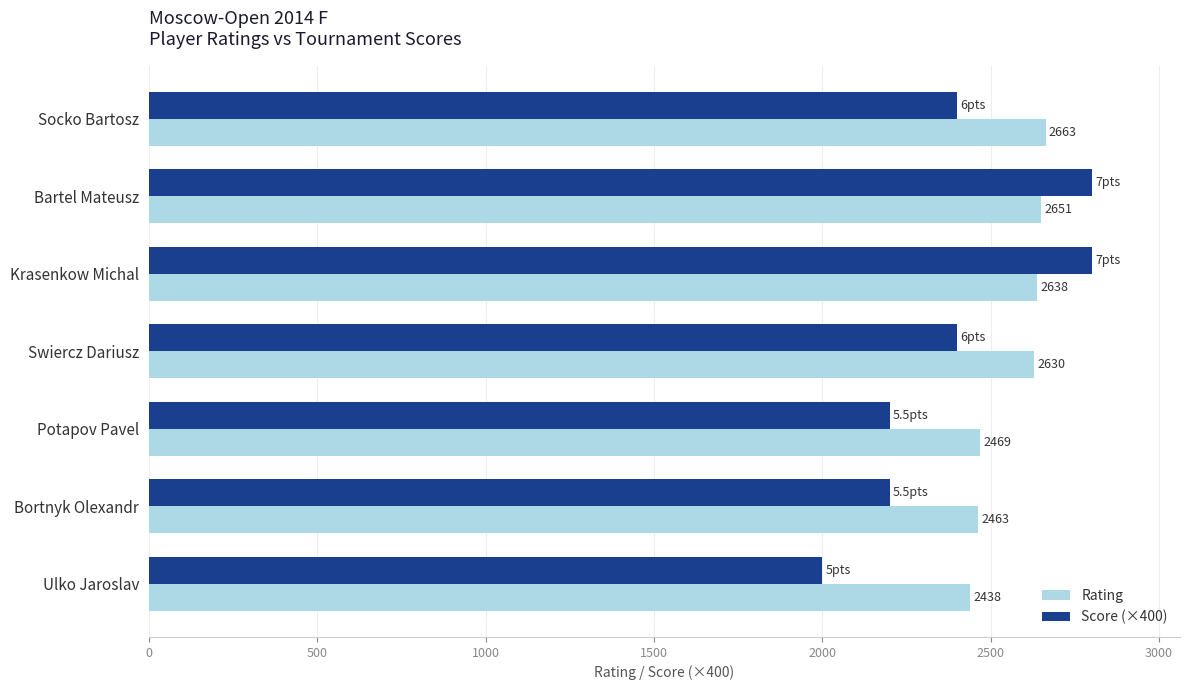

How many data points in Rating are less than 2630?

3